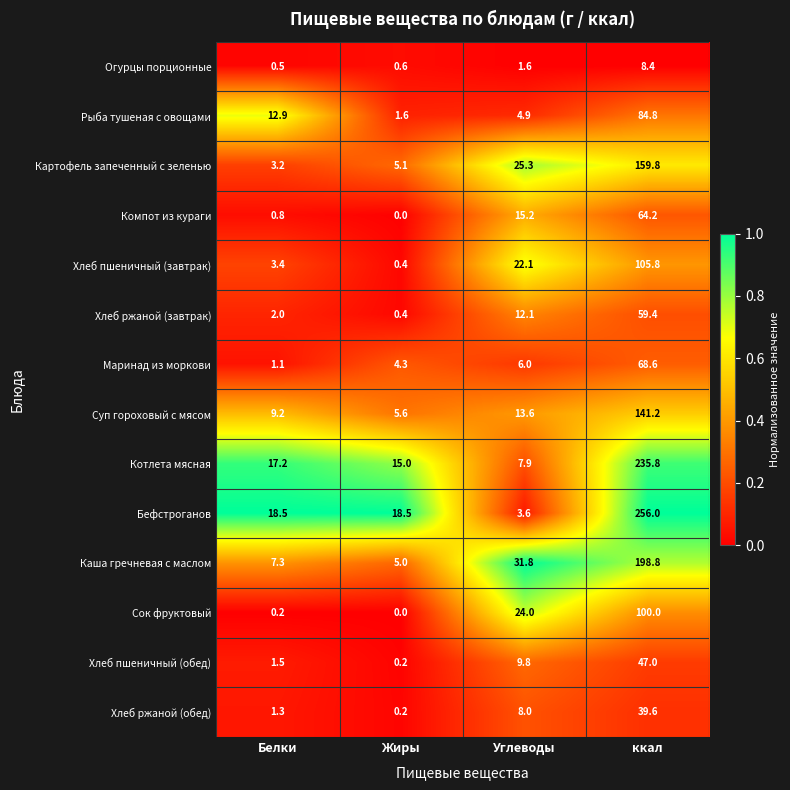

Between Белки and Жиры, which series saw the biggest shift?

Рыба тушеная с овощами